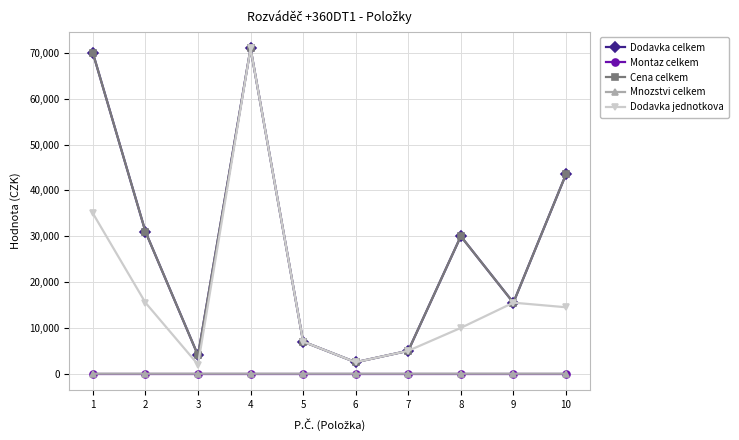

At which category is the sum across all series the highest?

4